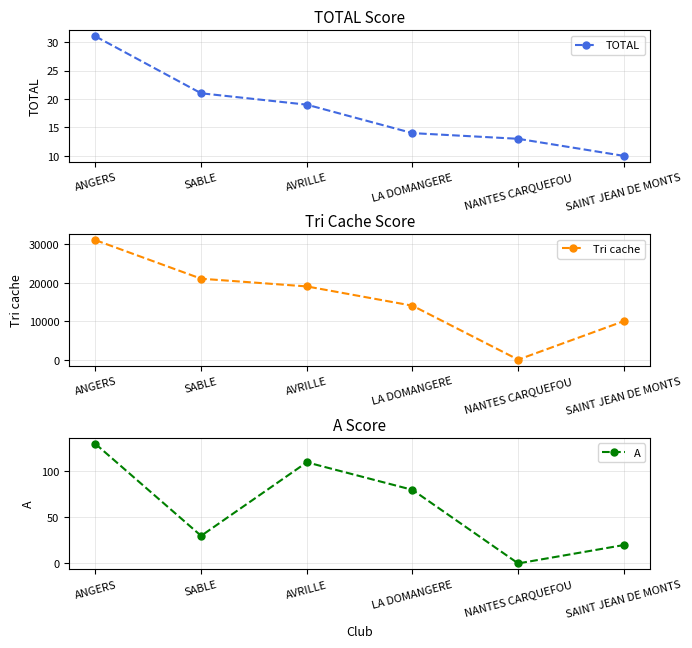

True or false: Tri cache and TOTAL cross at least once.

False